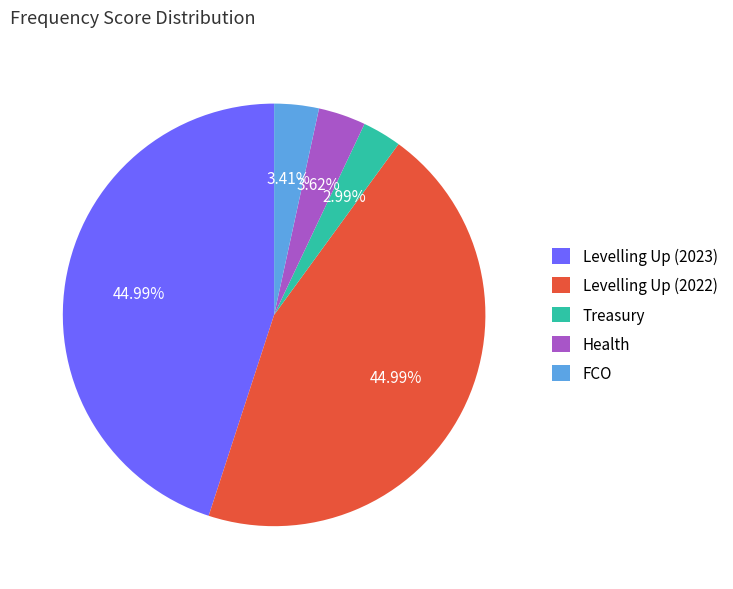

Is there any slice that represents more than half of the pie?

No